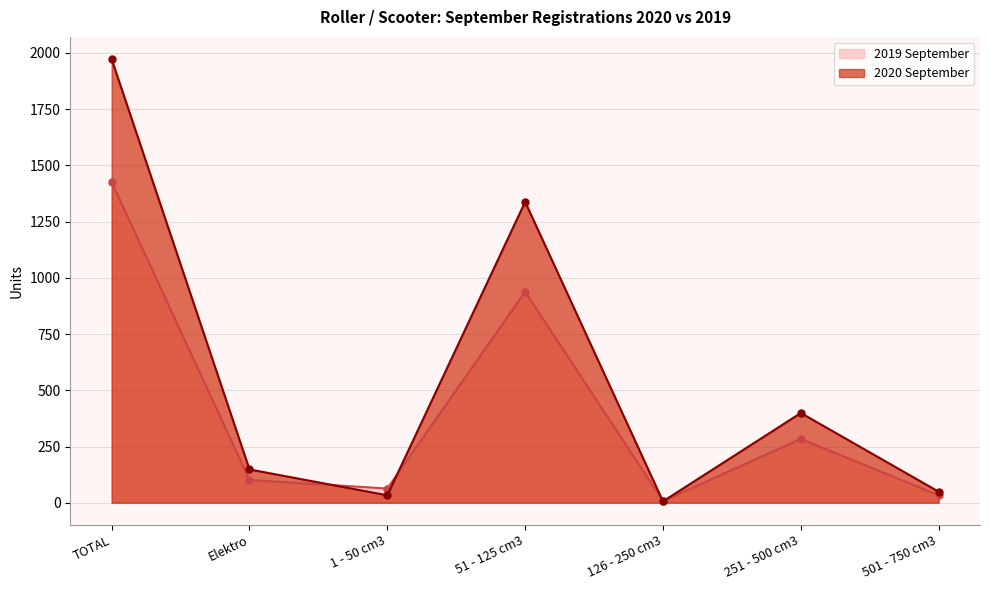

Which label corresponds to the largest value in the chart?

TOTAL